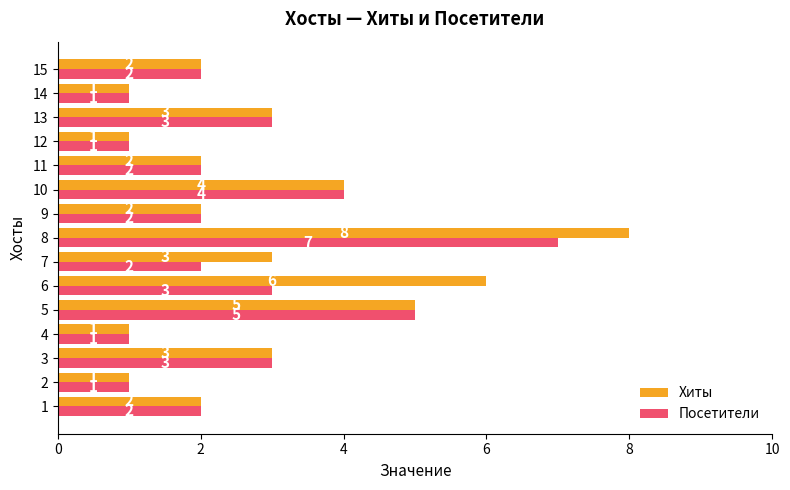

What is the average value of the Посетители series?

3